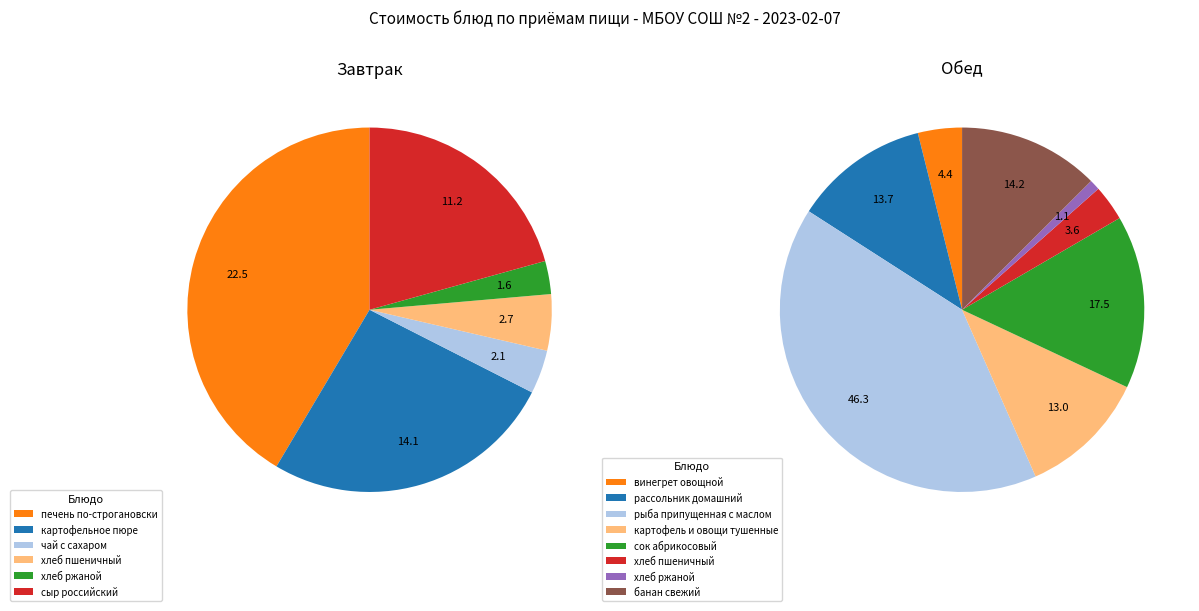

Rank the categories by value from highest to lowest.

рыба припущенная с маслом, печень по-строгановски, сок абрикосовый, банан свежий, картофельное пюре, рассольник домашний, картофель и овощи тушенные, сыр российский, винегрет овощной, хлеб пшеничный (обед), хлеб пшеничный (завтрак), чай с сахаром, хлеб ржаной (завтрак), хлеб ржаной (обед)